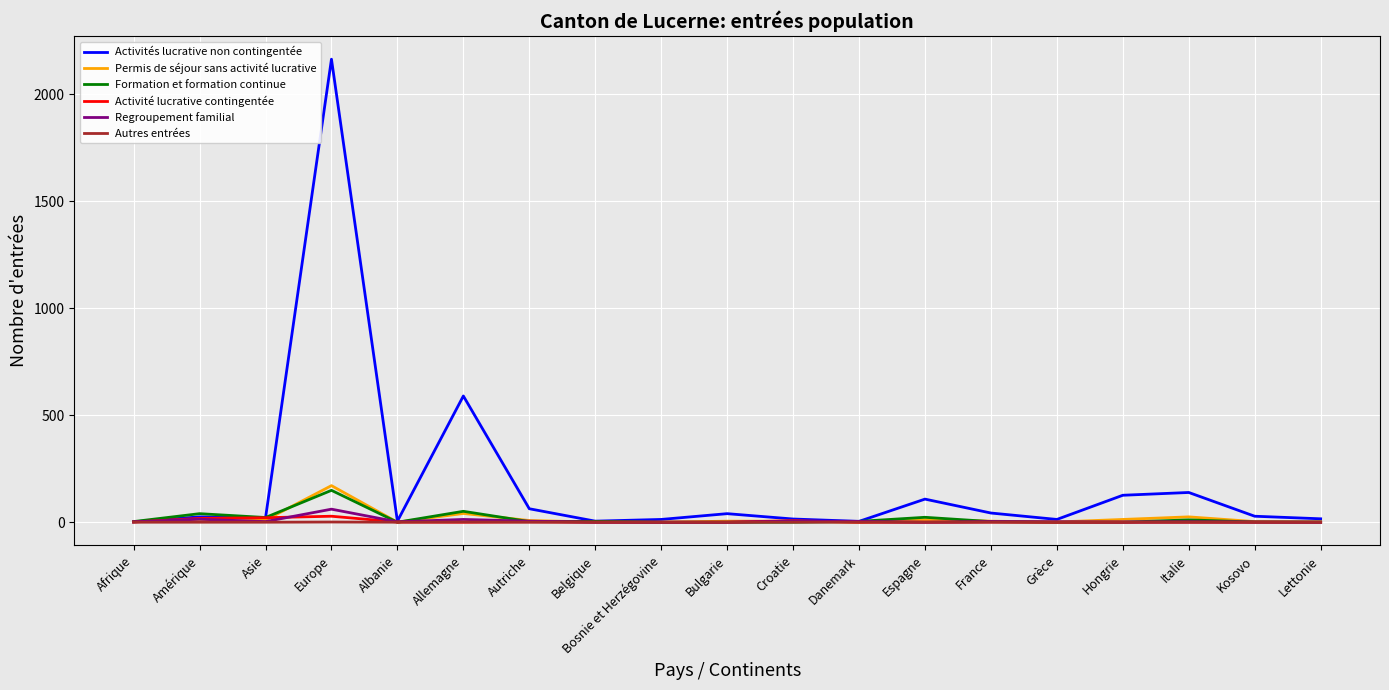

At which category is the sum across all series the highest?

Europe